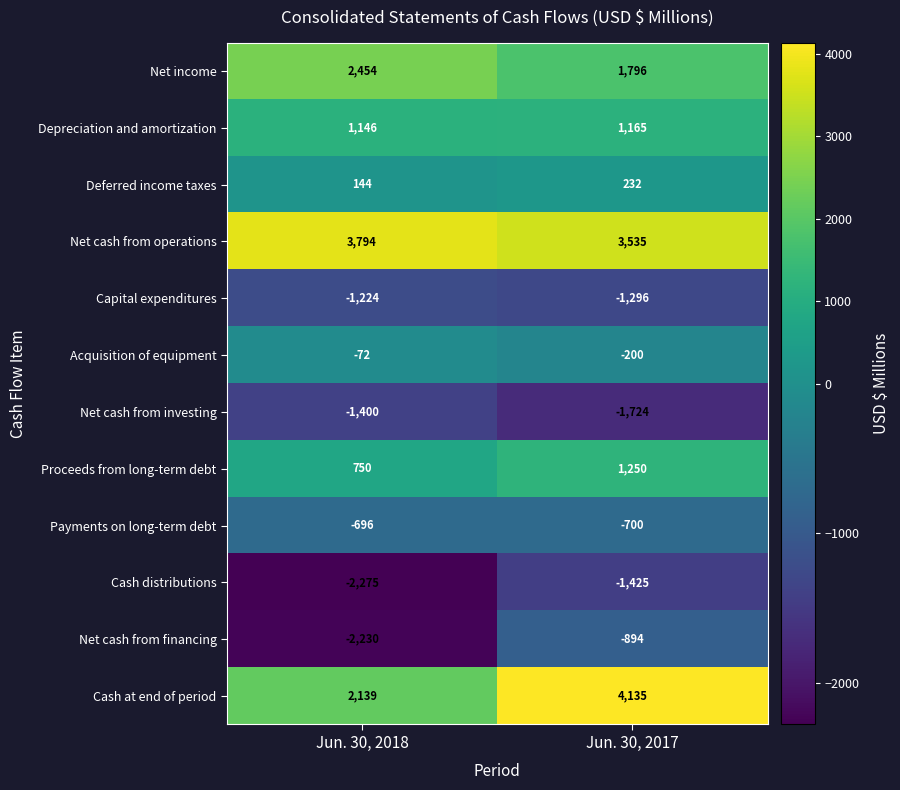

Count the number of data series in this chart.

12